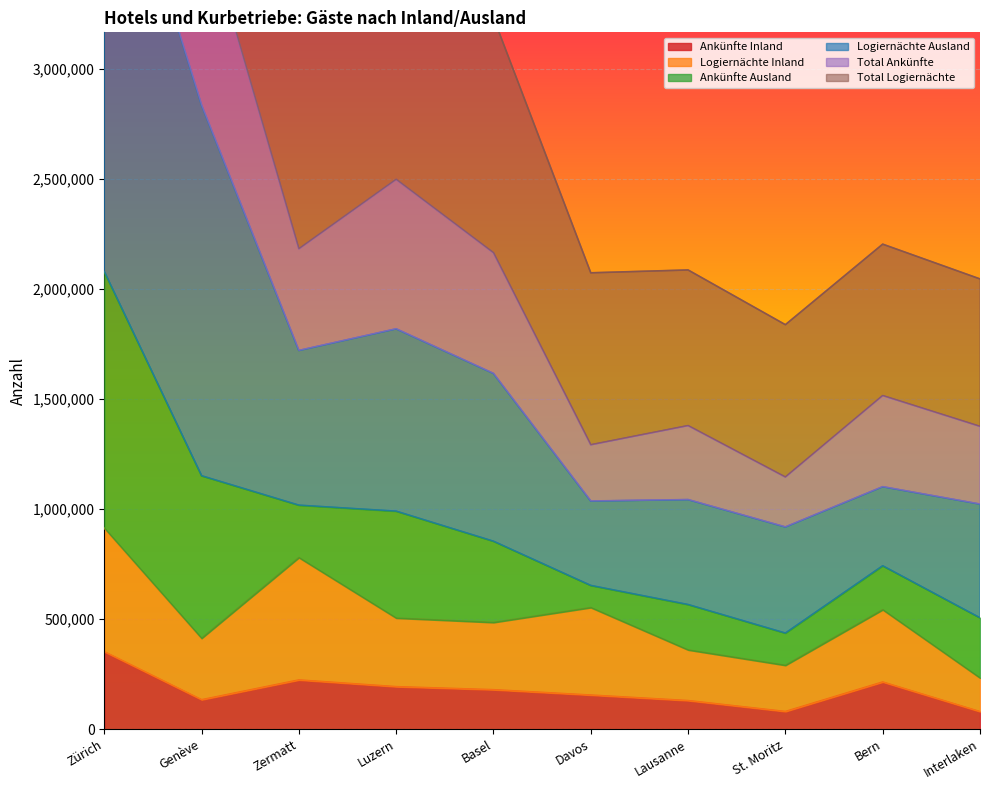

True or false: Logiernächte Inland has a value of 1189973 at Zermatt.

False